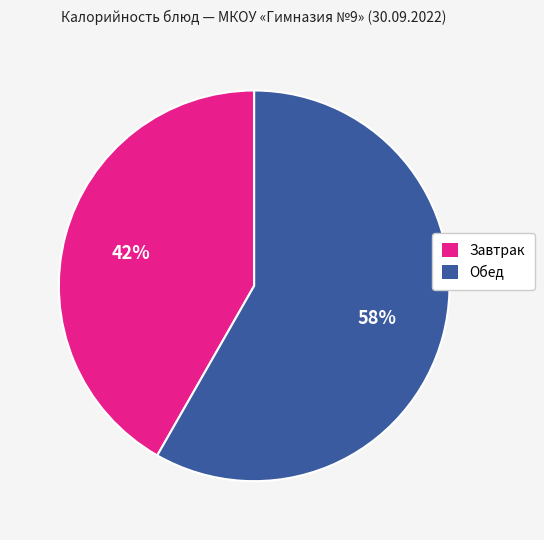

True or false: Завтрак accounts for 48% of the total.

False